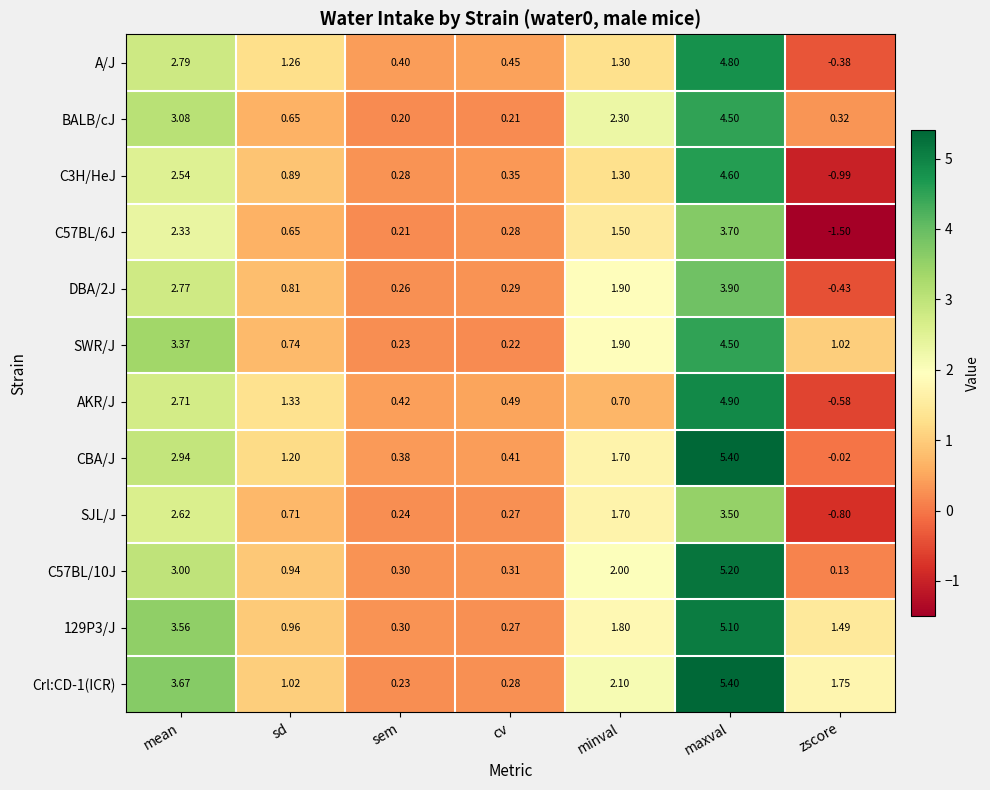

List the labels in order of C3H/HeJ value, smallest first.

zscore, sem, cv, sd, minval, mean, maxval